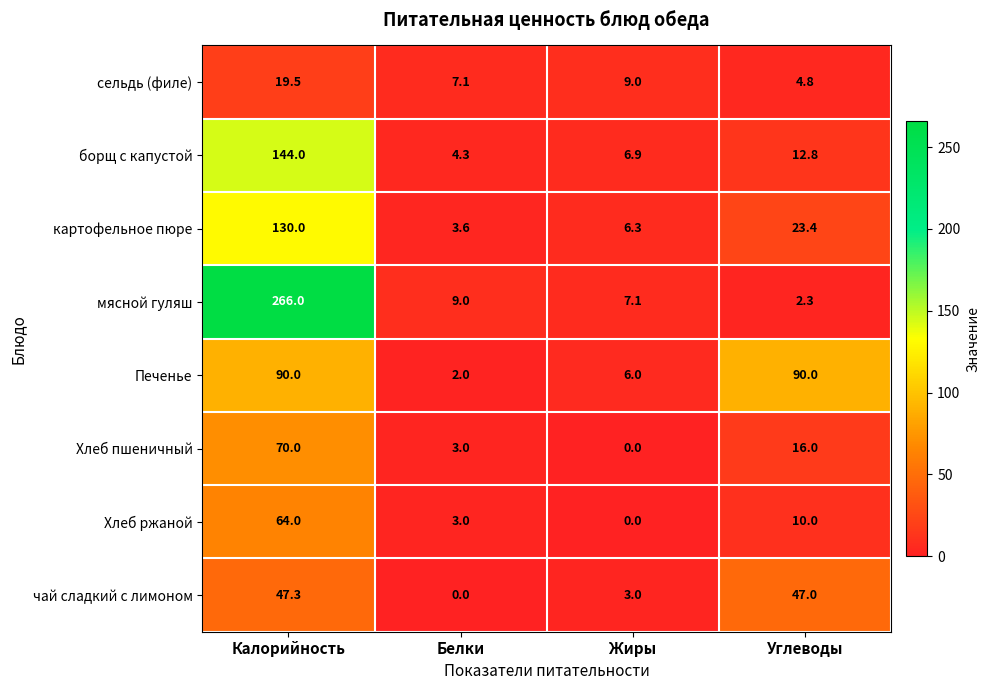

What is the difference between the maximum and minimum values in the чай сладкий с лимоном series?

47.3